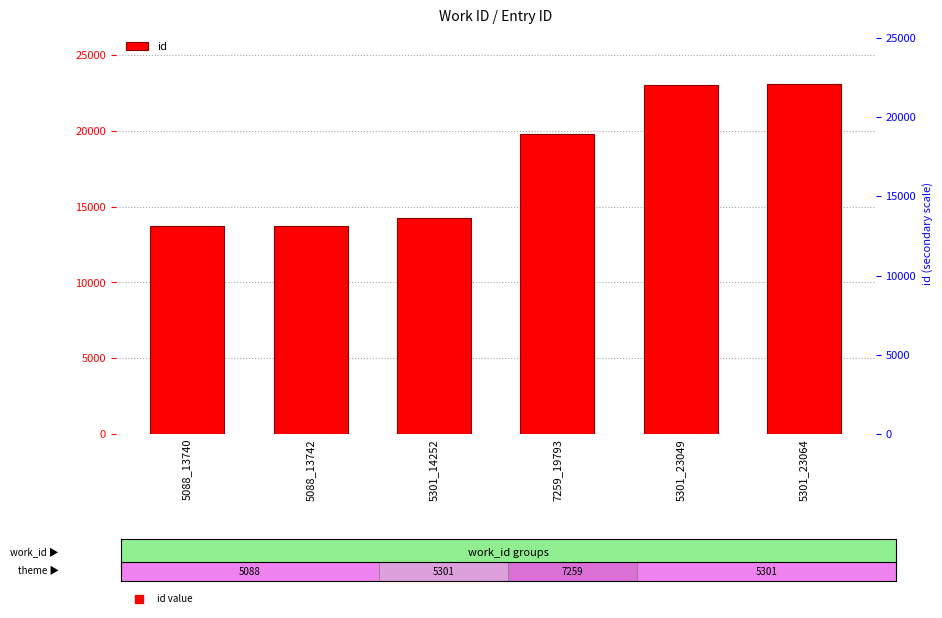

The value at 5301_23049 is 23049. True or false?

True